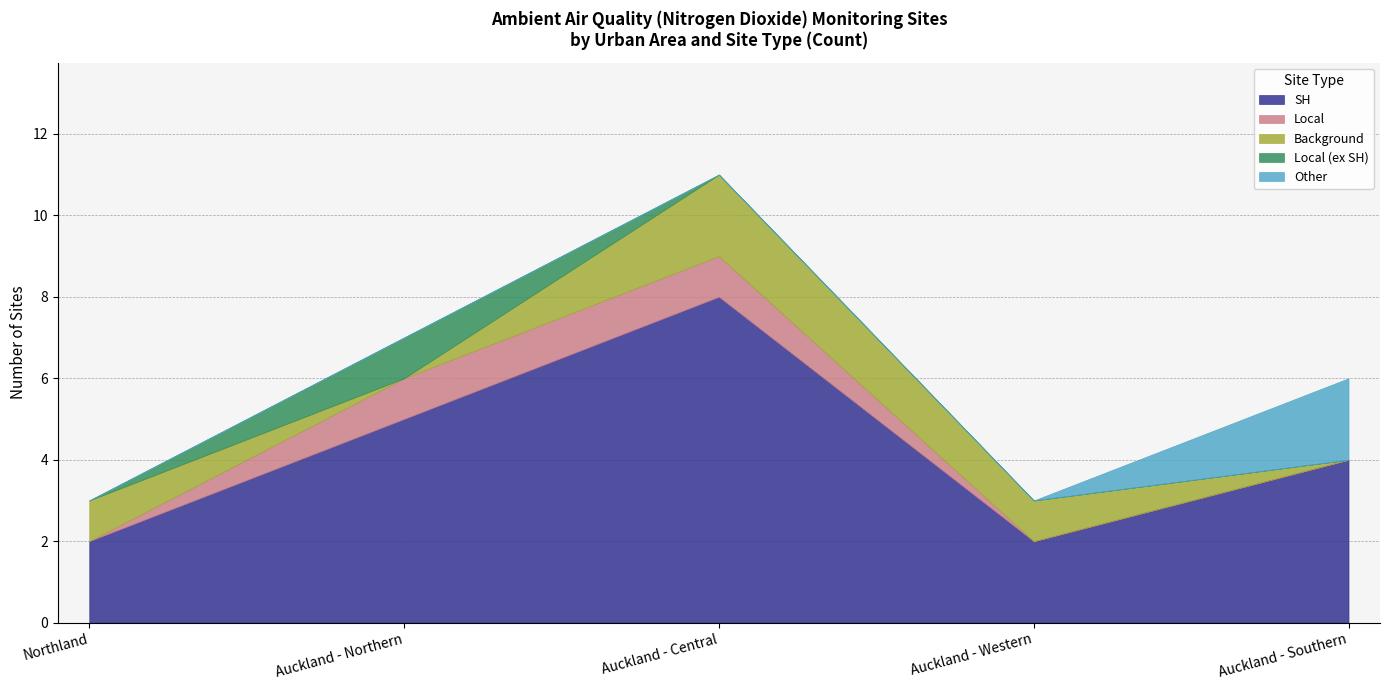

Which series ends up on top after the final intersection of Background and Local?

Background